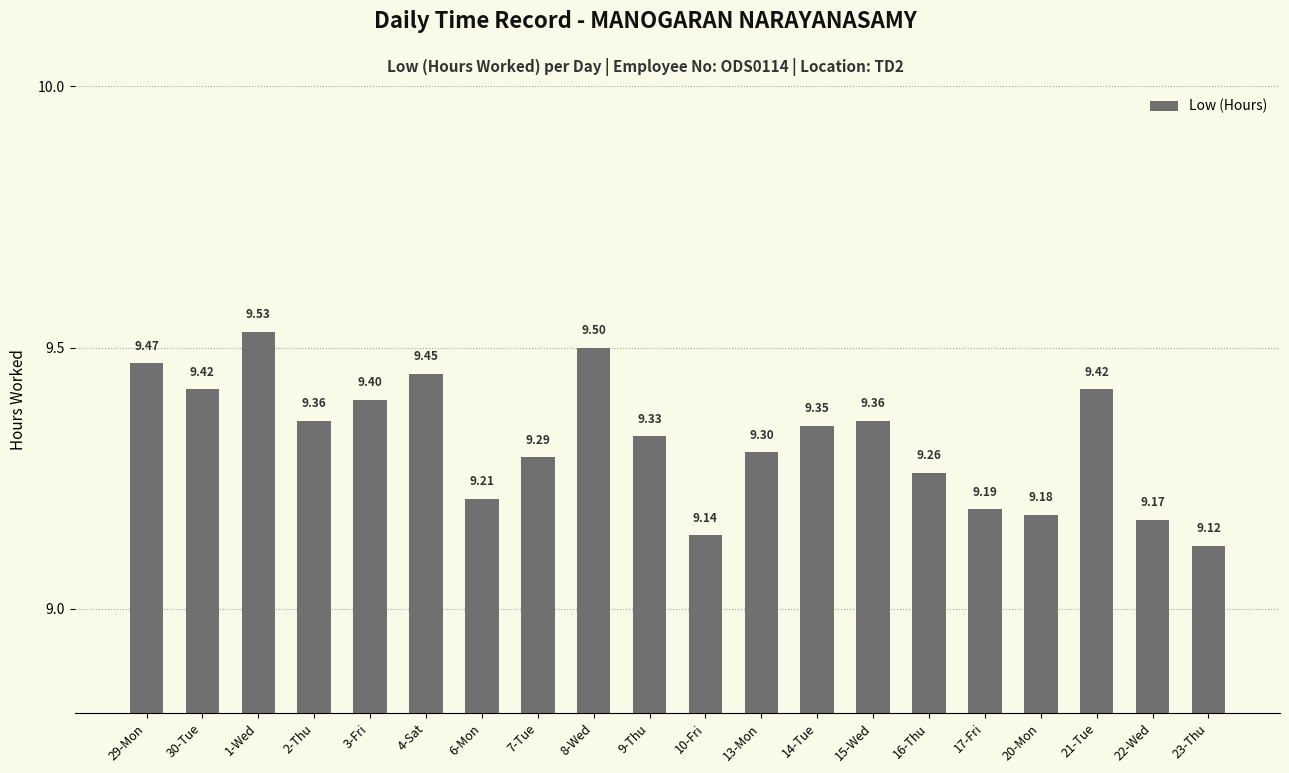

What is the change in value from 30-Tue to 17-Fri?

-0.2